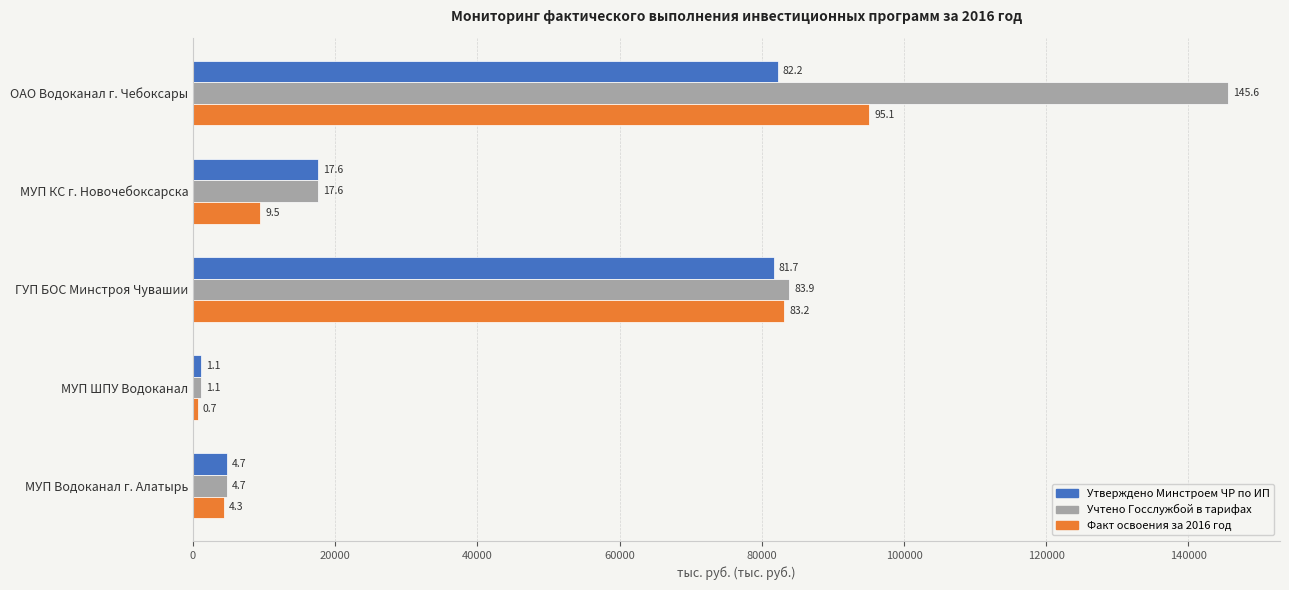

At how many categories does at least one series exceed 35925?

2